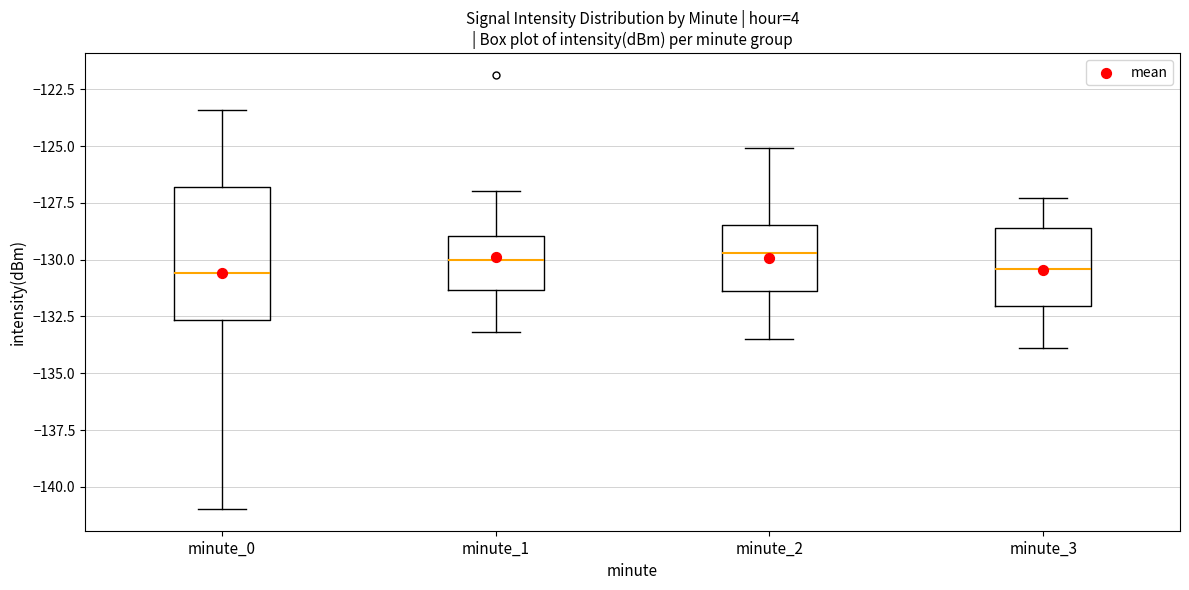

Reading left to right, transcribe this box plot: for each box, give where its median line is, the range the box spans, and where its two whiskers end, as read against the y-axis. The values are not printed on the chart, so give them approximately, as read against the axis.

minute_0: median -130.5, box -132.5 to -127.0, whiskers -141.0 to -123.5
minute_1: median -130.0, box -131.5 to -129.0, whiskers -133.0 to -127.0
minute_2: median -129.5, box -131.5 to -128.5, whiskers -133.5 to -125.0
minute_3: median -130.5, box -132.0 to -128.5, whiskers -134.0 to -127.5